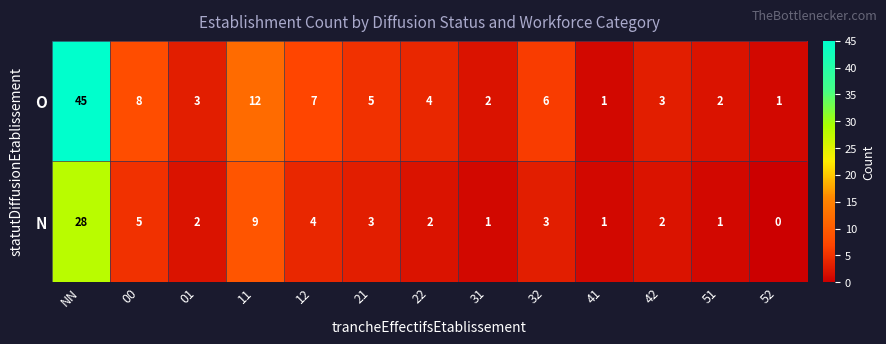

Reading left to right, what are all the values shown in this chart?

O: 45	8	3	12	7	5	4	2	6	1	3	2	1
N: 28	5	2	9	4	3	2	1	3	1	2	1	0